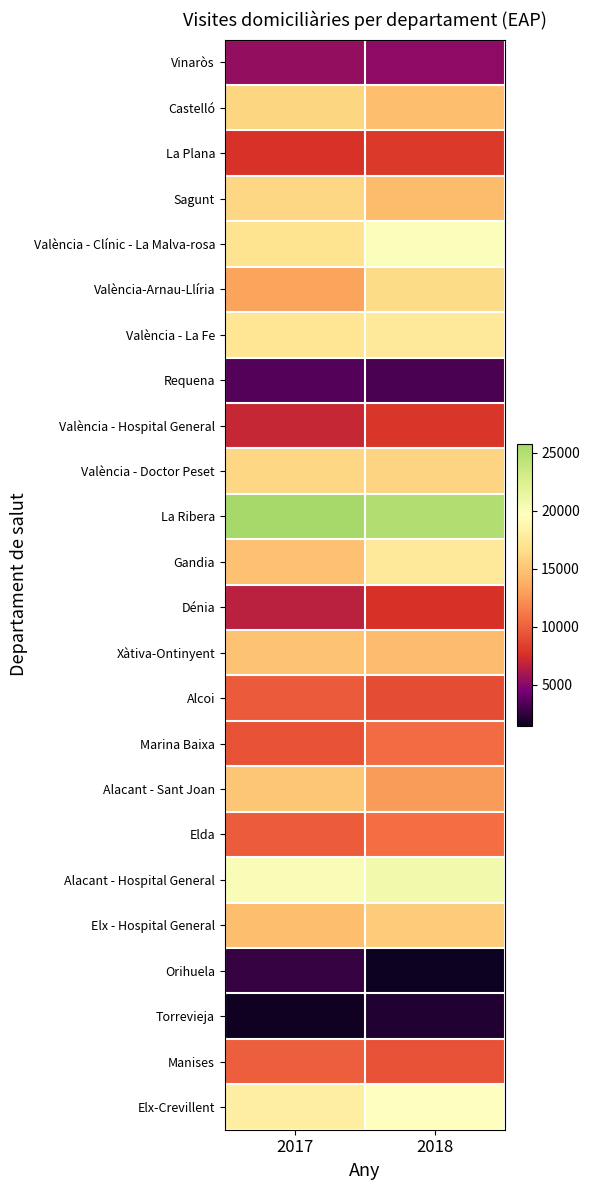

At how many categories does at least one series exceed 11294?

2